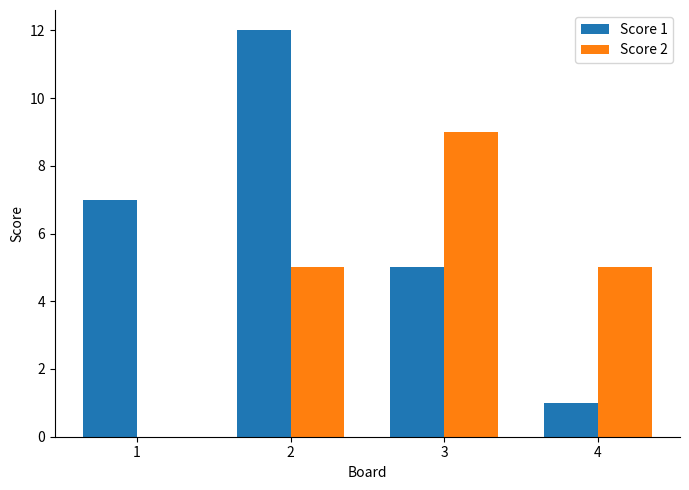

The Score 1 series shows 7 at 1. True or false?

True